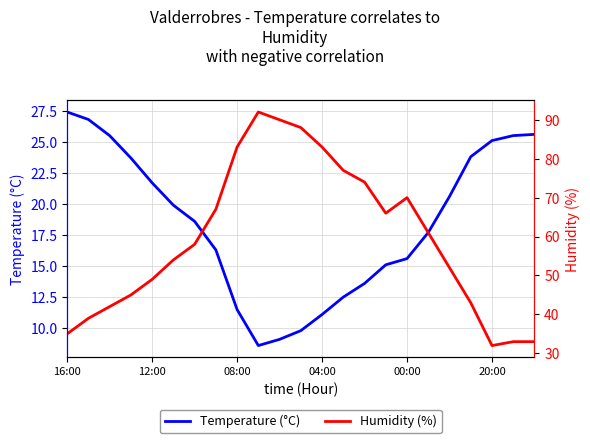

At 22, list the series in order from largest to smallest.

Humidity (%), Temperature (°C)